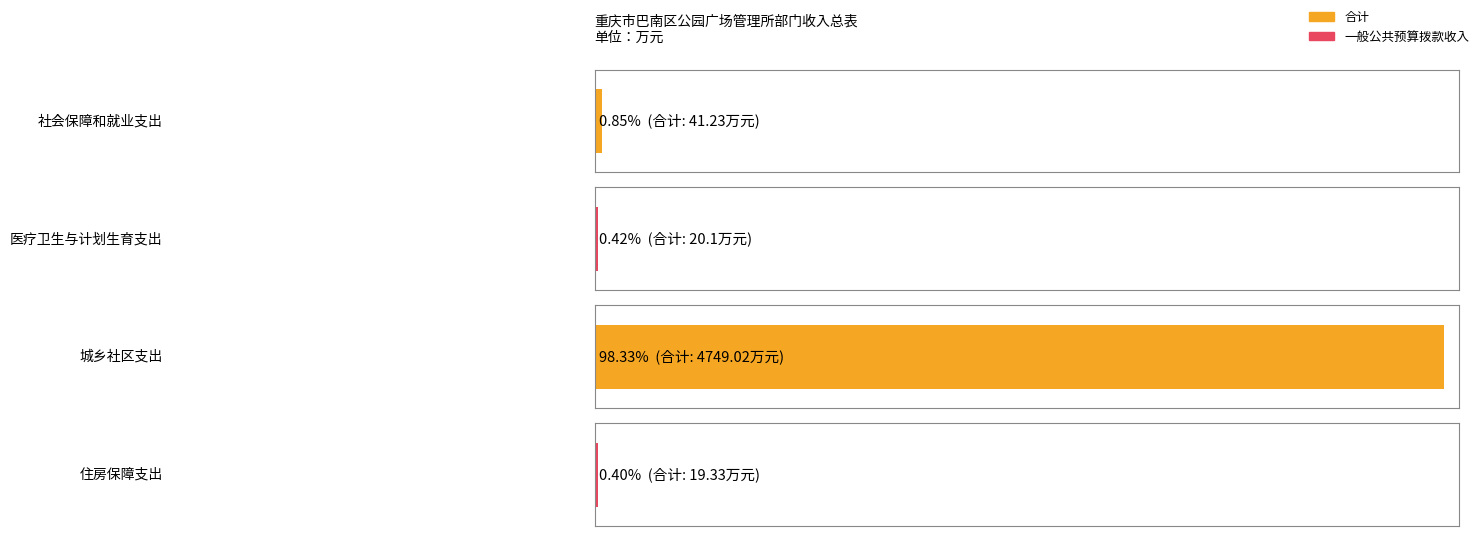

Which series changed the most between 社会保障和就业支出 and 医疗卫生与计划生育支出?

合计